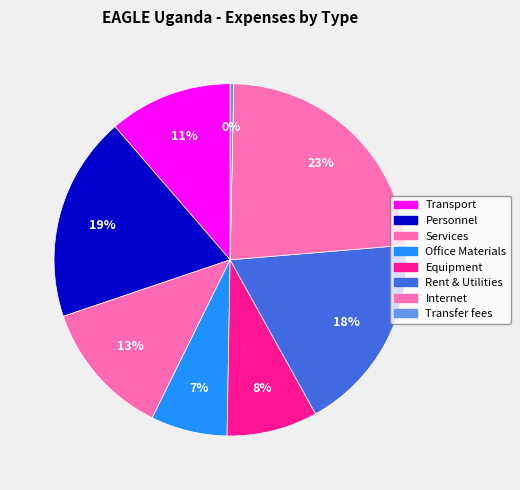

How many segments does this pie chart have?

8